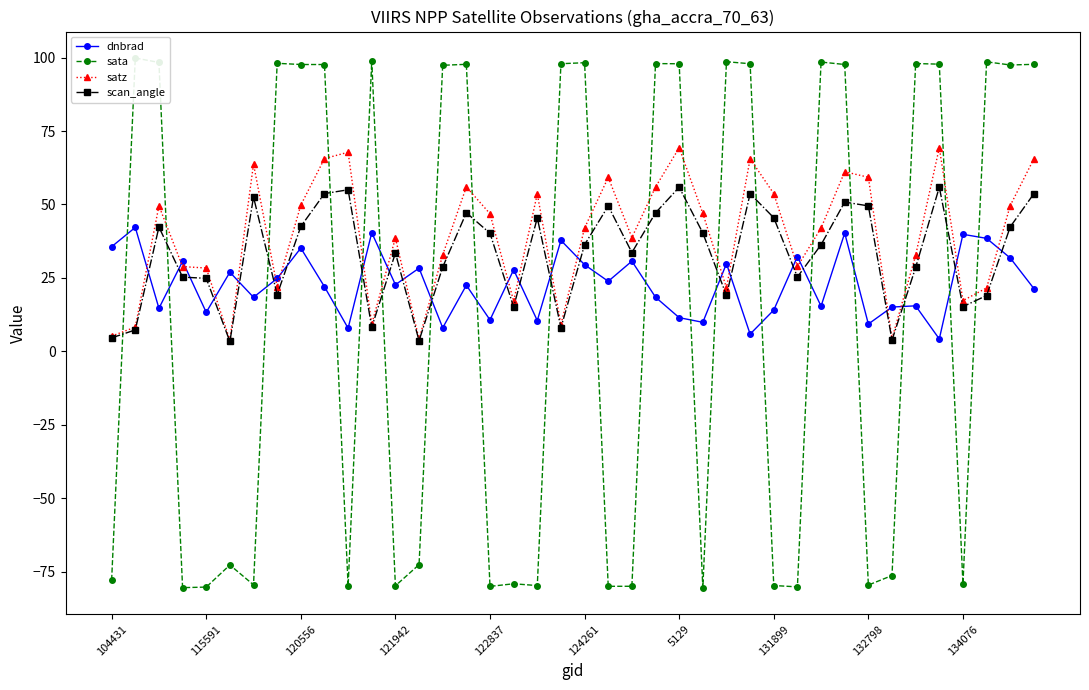

What is the maximum value for dnbrad?

42.2